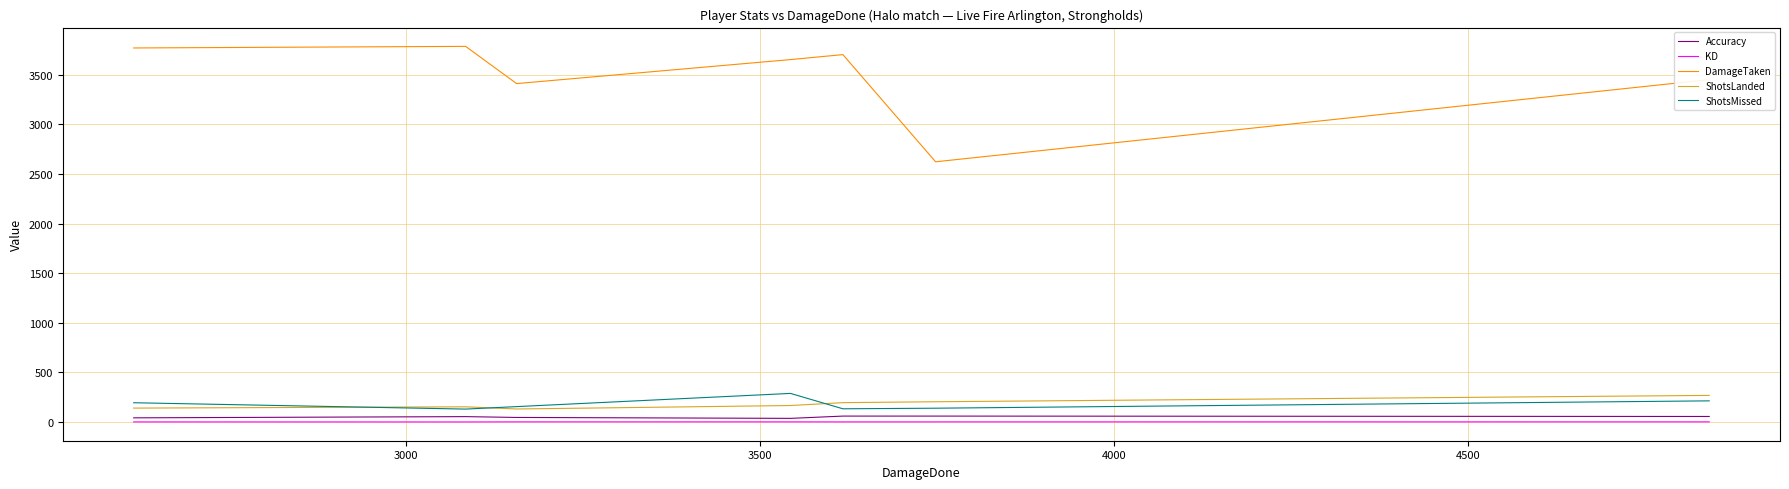

True or false: KD and ShotsMissed intersect in this chart.

False